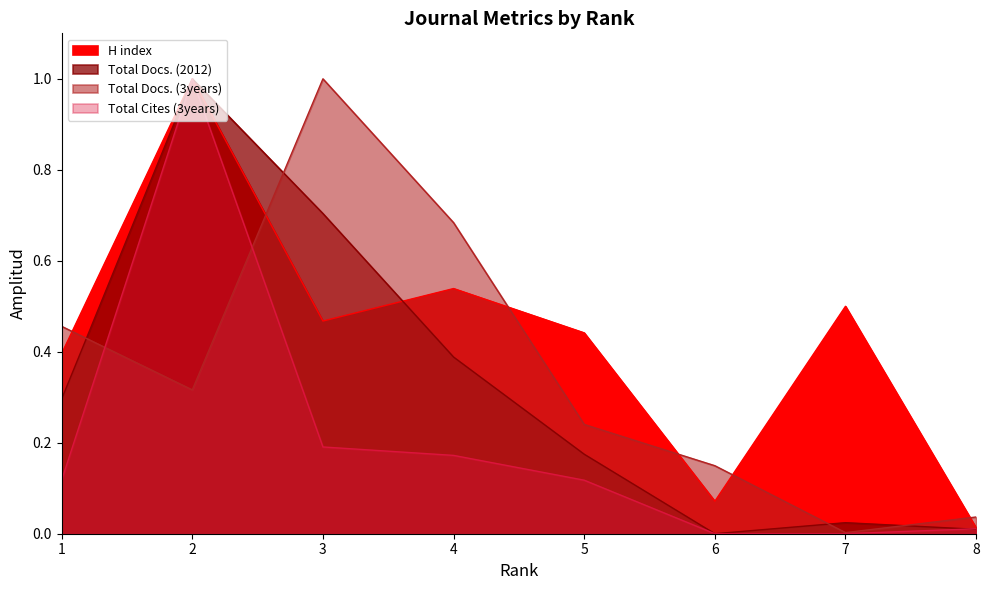

True or false: Total Docs. (2012) has a value of 0.7 at 3.

True